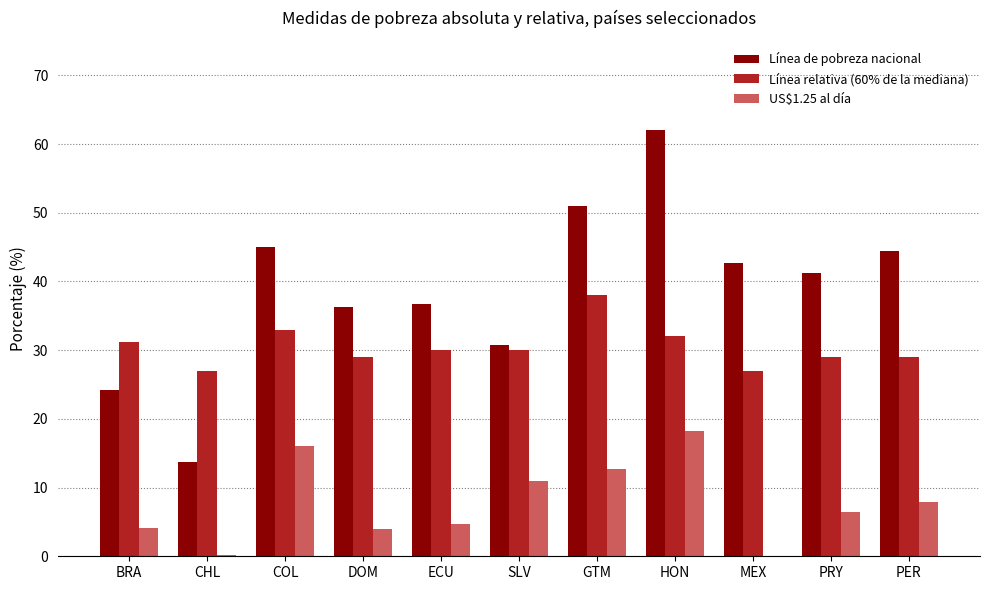

What is the maximum value shown in the chart?

62.1